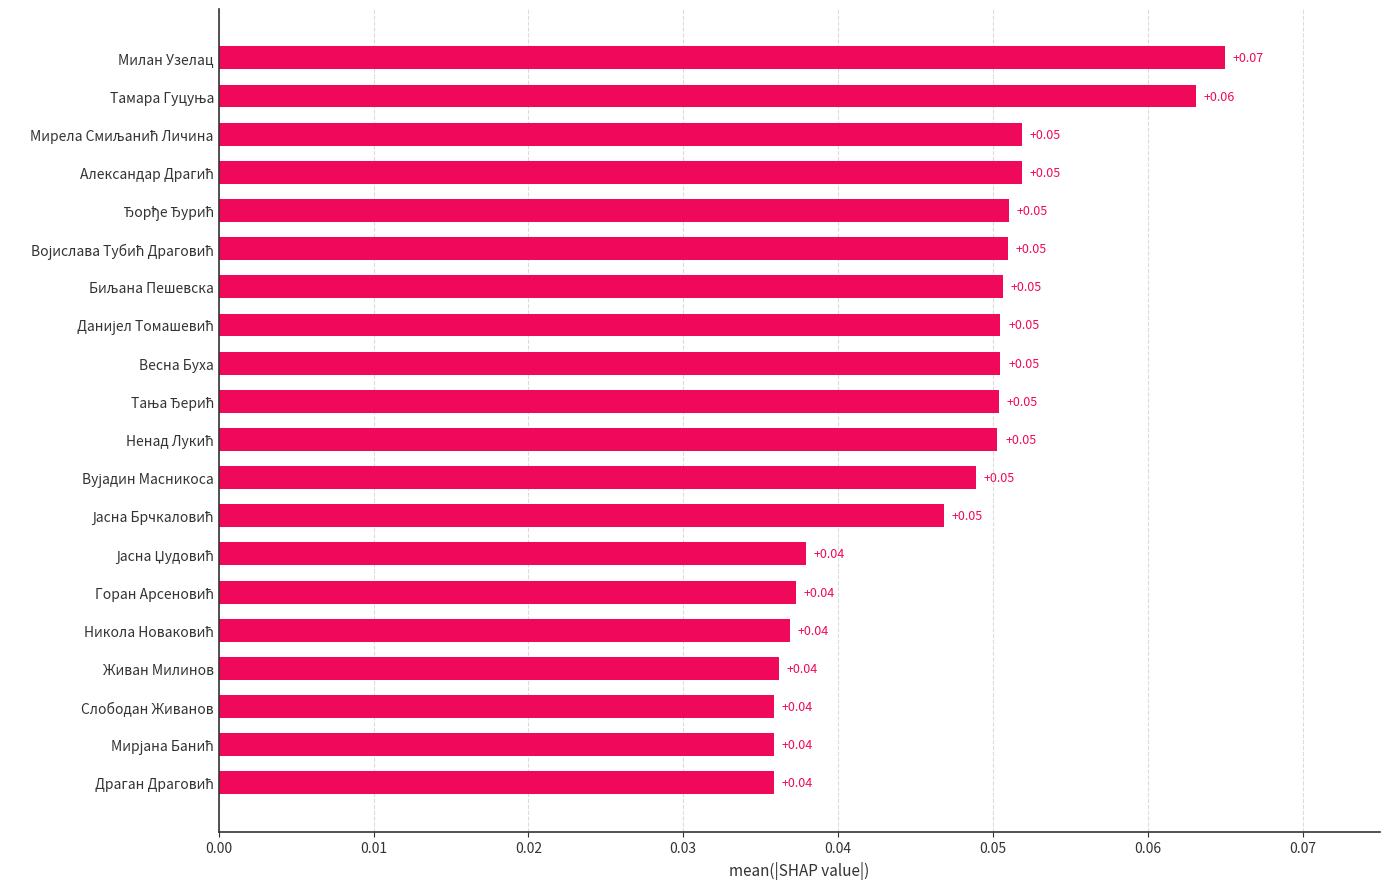

Which label corresponds to the largest value in the chart?

Милан Узелац